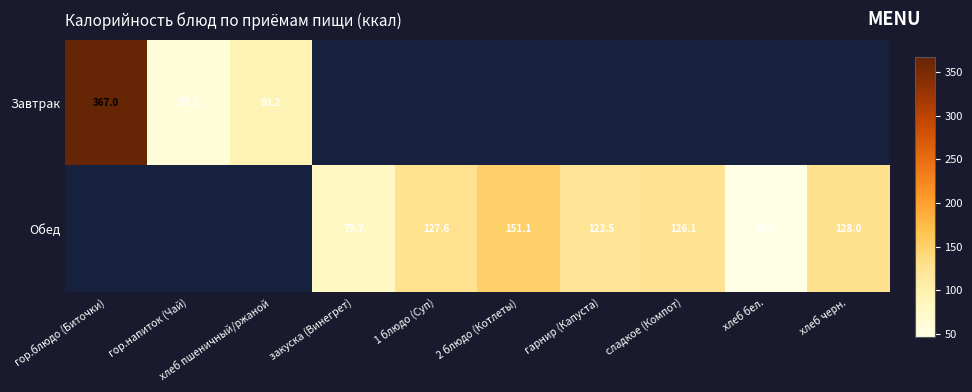

Is it true that Обед equals 215.4 at гарнир (Капуста)?

False